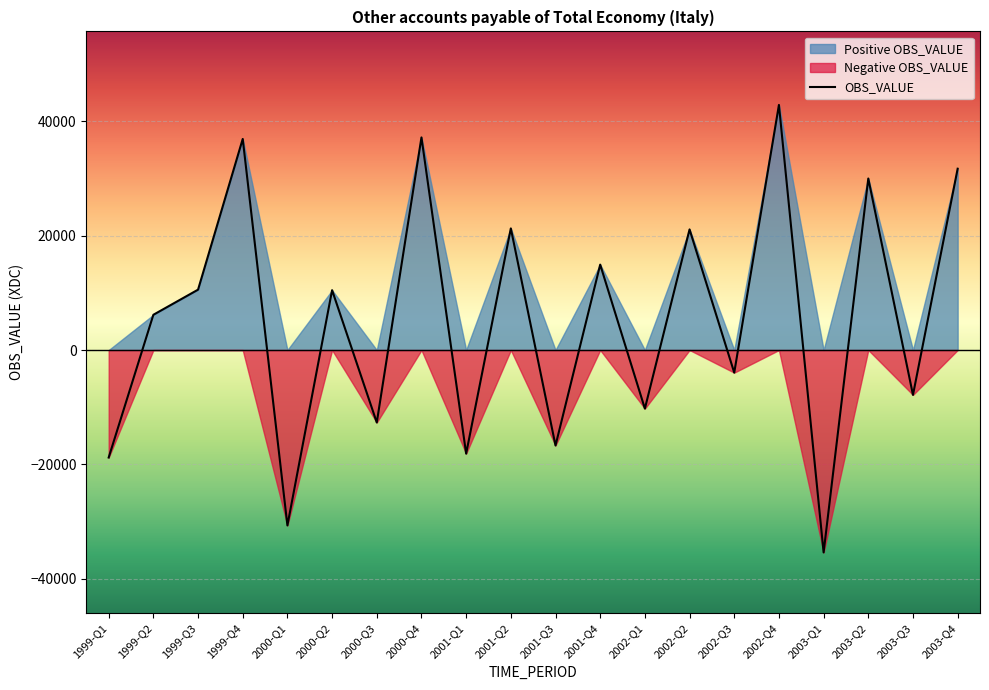

How many values are below 10461?

10